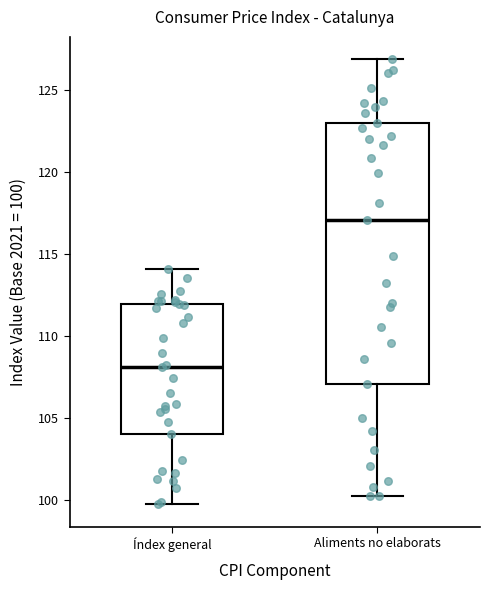

Reading left to right, transcribe this box plot: for each box, give where its median line is, the range the box spans, and where its two whiskers end, as read against the y-axis. The values are not printed on the chart, so give them approximately, as read against the axis.

Índex general: median 108.0, box 104.0 to 112.0, whiskers 99.5 to 114.0
Aliments no elaborats: median 117.0, box 107.0 to 123.0, whiskers 100.0 to 127.0